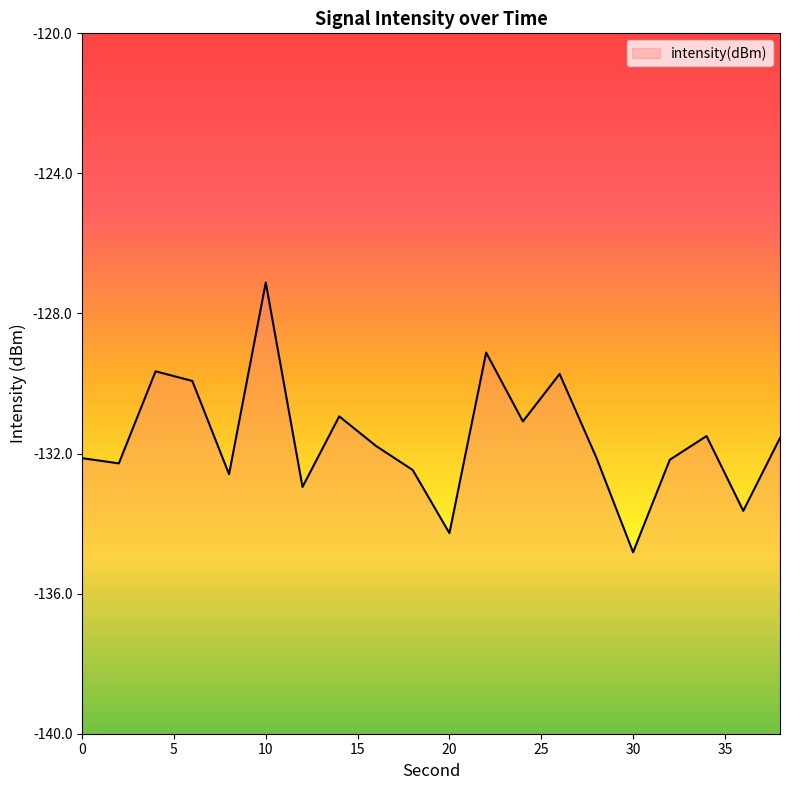

Where is the first local minimum?

2